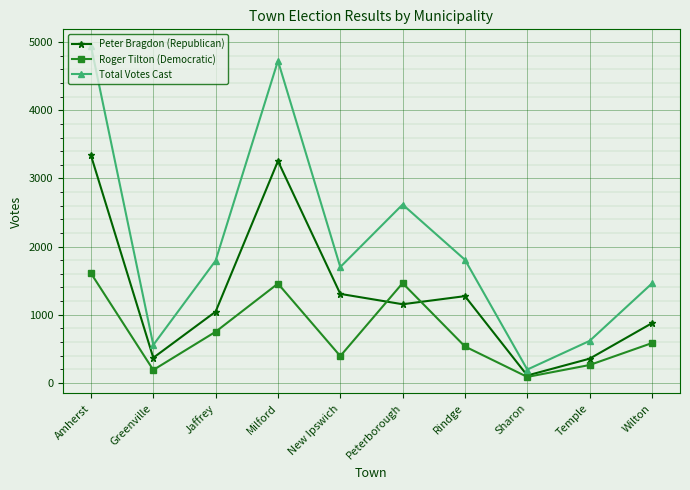

True or false: Peter Bragdon (Republican) has more than 1 interior local peaks.

True